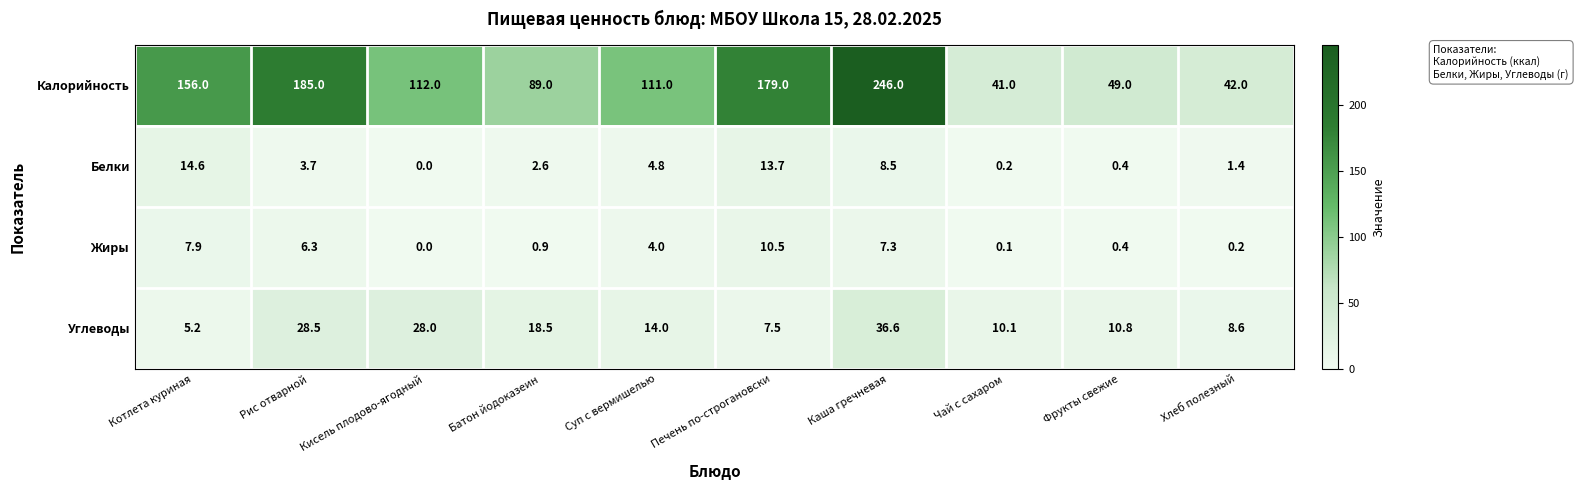

What is the maximum value shown in the chart?

246.0